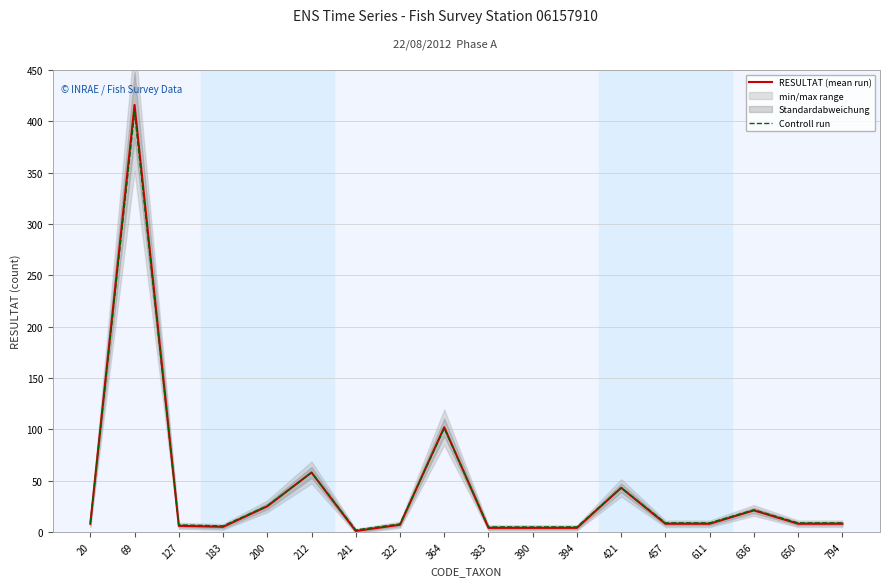

True or false: RESULTAT (mean run) and Controll run intersect in this chart.

True